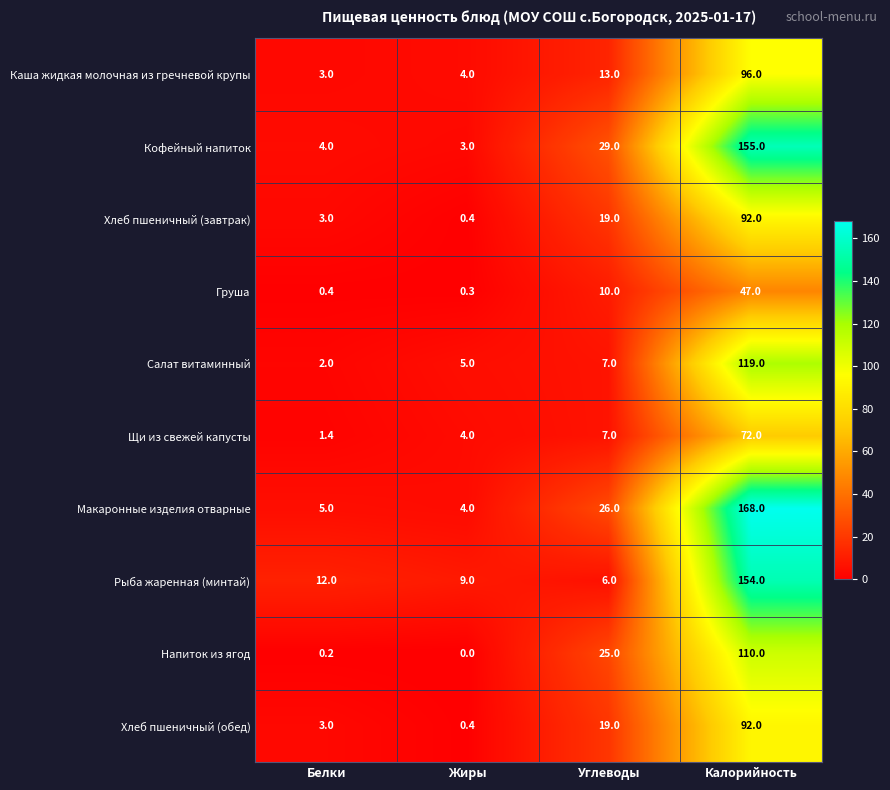

What is the difference between the Рыба жаренная (минтай) values at Калорийность and Жиры?

145.0